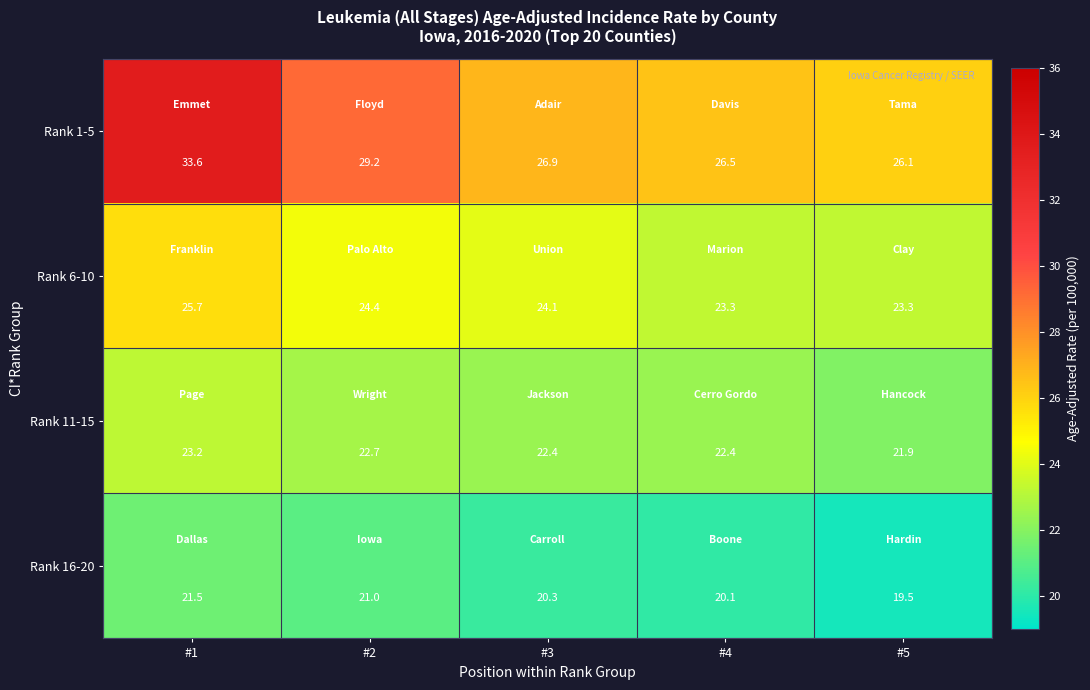

What is the difference between the highest and lowest values at #2?

8.2